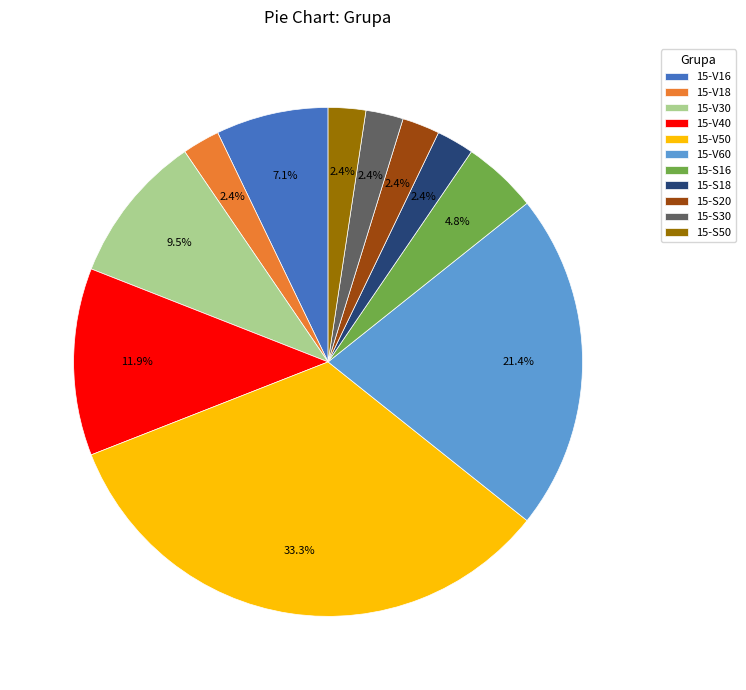

To the nearest percent, what is the difference between the largest and smallest slice percentages?

31%